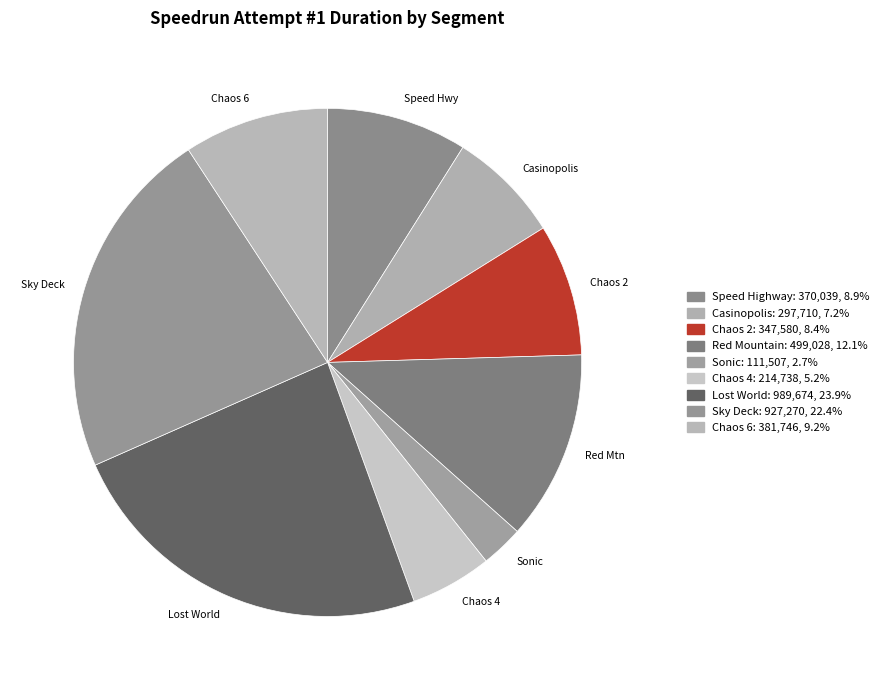

Count the number of slices in the pie.

9